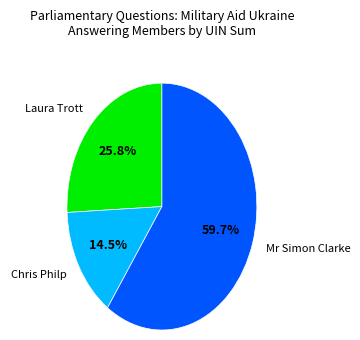

Does any single category account for the majority?

Yes